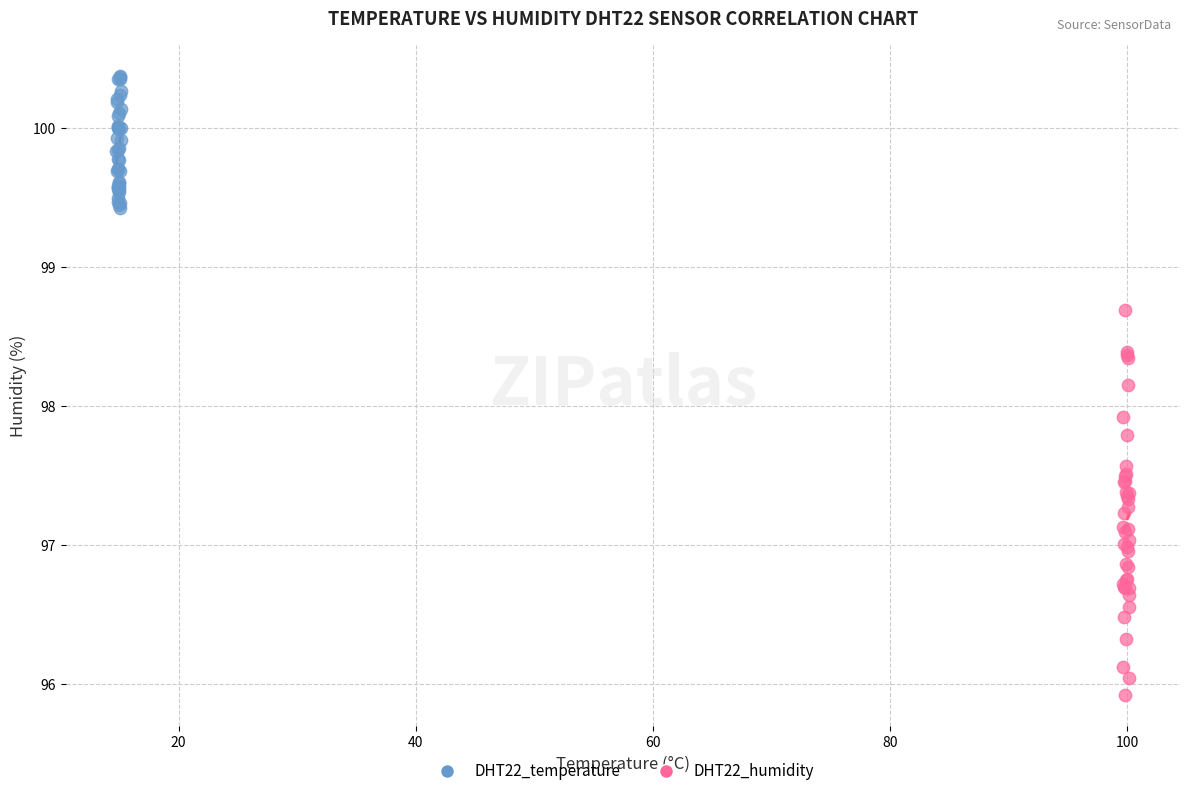

Which series reaches the maximum Y coordinate?

DHT22_temperature